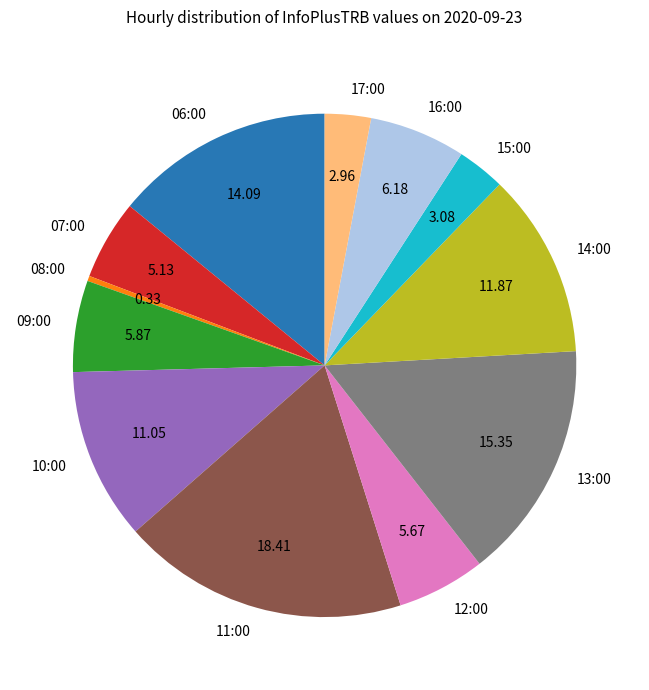

Which slice is the smallest?

08:00